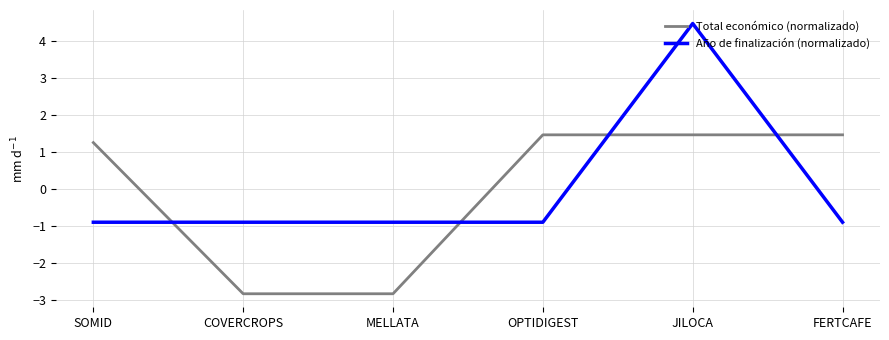

What is the difference between the maximum and second lowest values in the Año de finalización (normalizado) series?

5.4